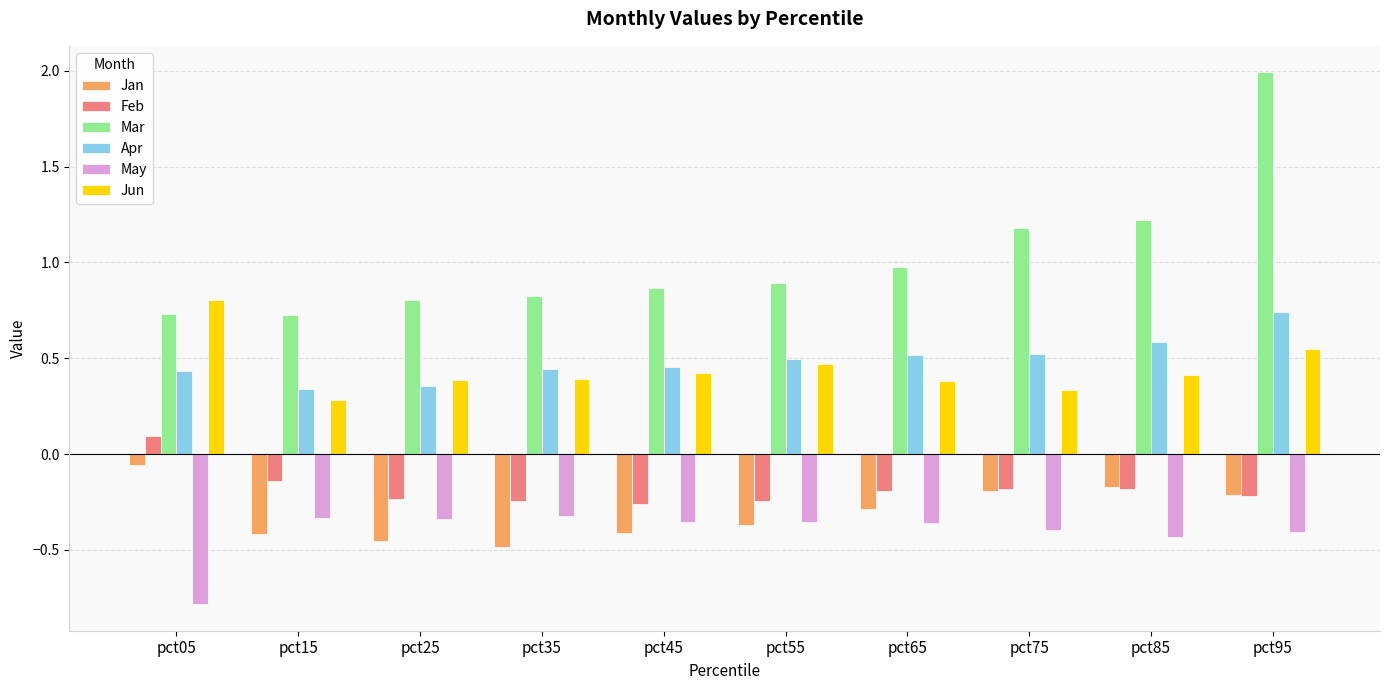

What is the total value across all series at pct35?

0.6